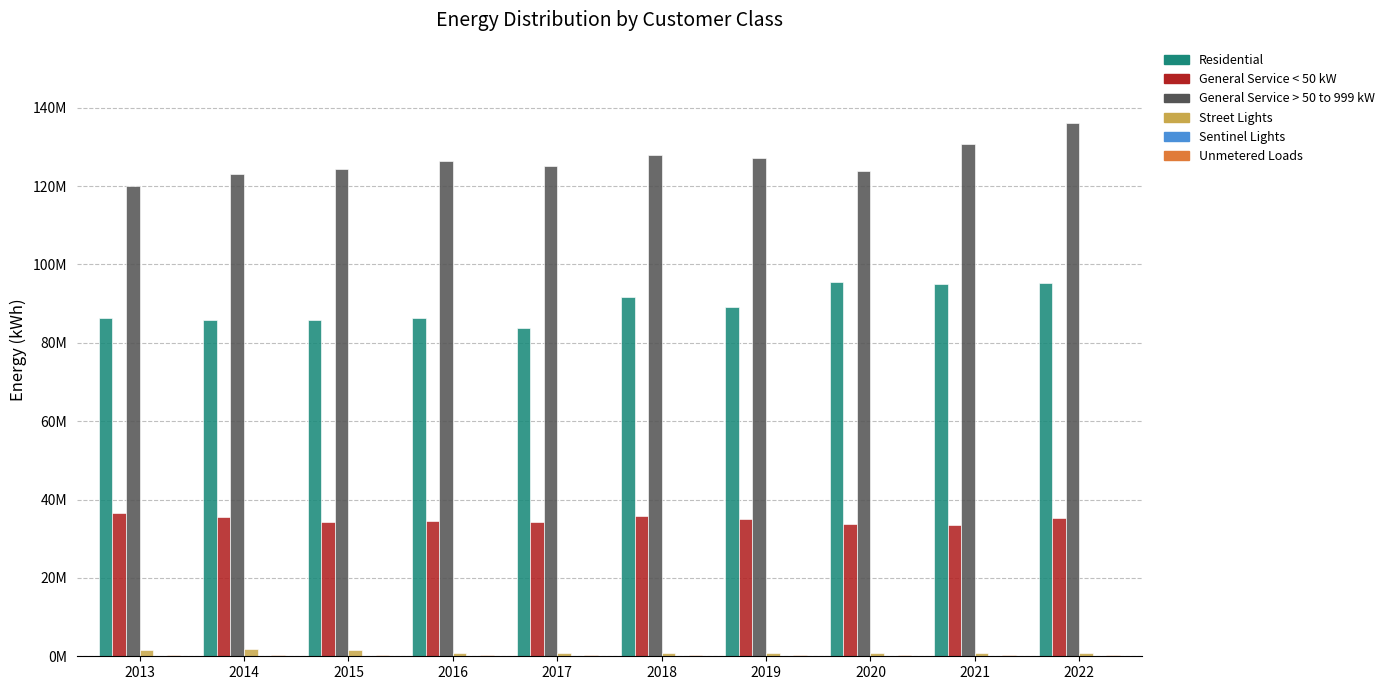

Does the chart contain stacked bars?

No